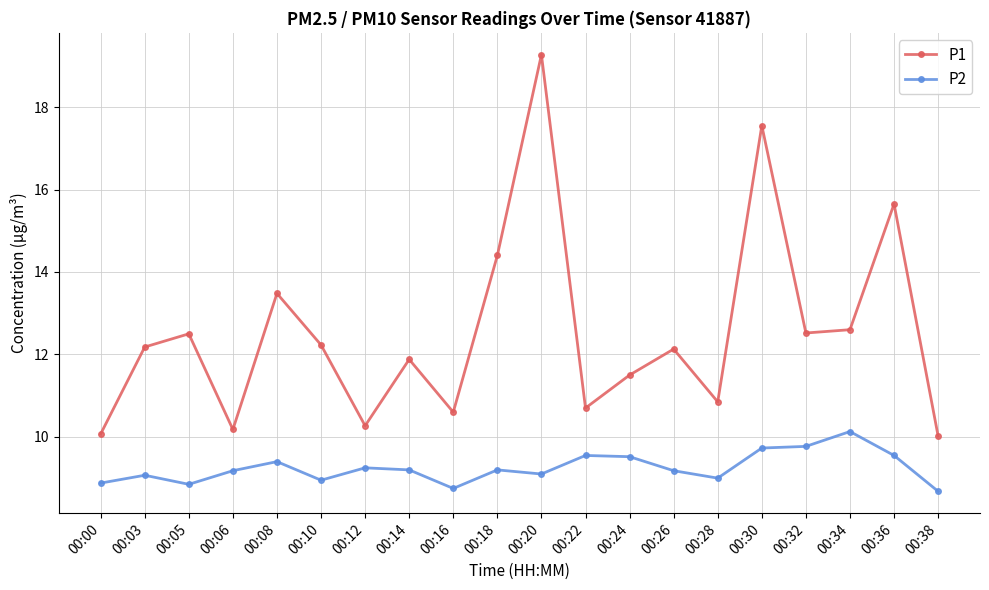

Is it true that P1 equals 10.6 at 00:16?

True